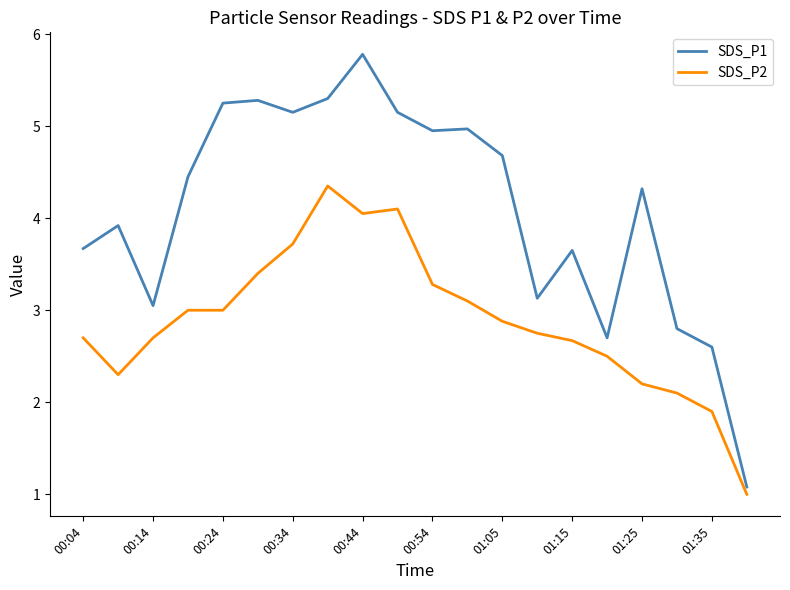

What is the average value of the SDS_P1 series?

4.1